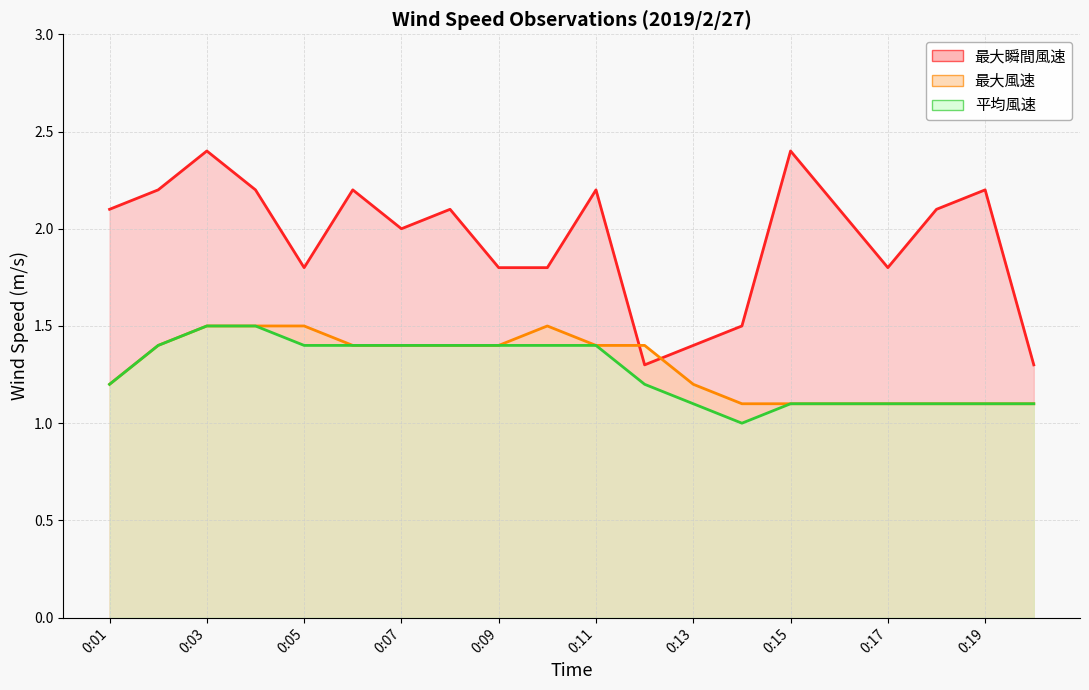

What are all the series names shown in the legend?

最大瞬間風速, 最大風速, 平均風速